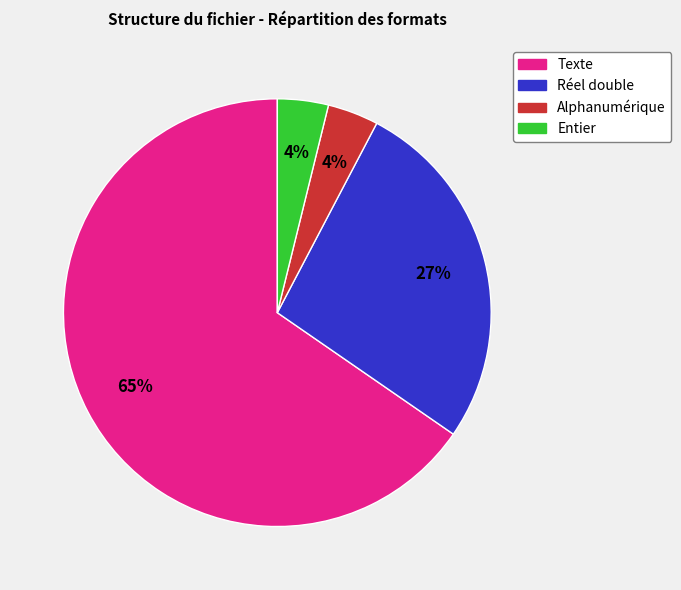

How many segments does this pie chart have?

4